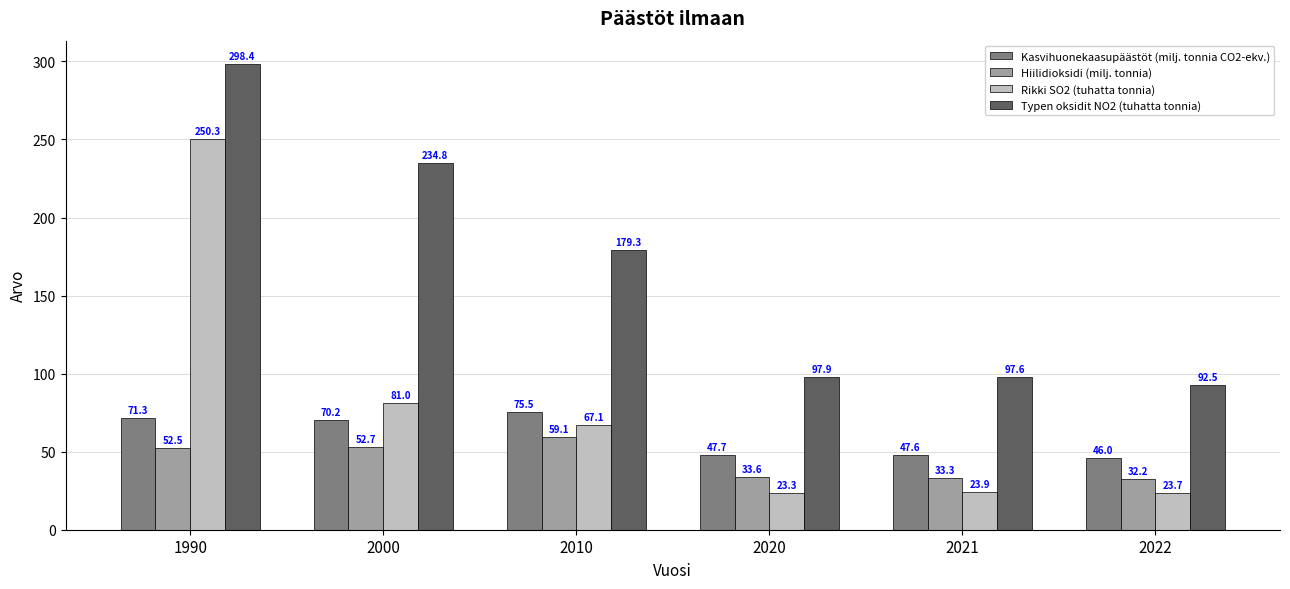

Does the chart contain any negative values?

No